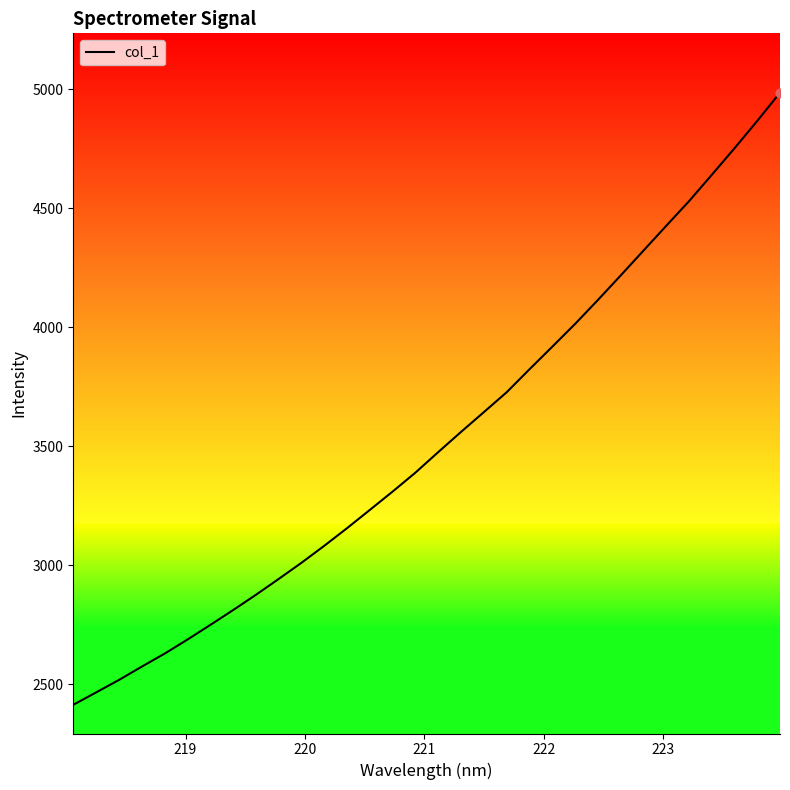

What is the maximum value shown in the chart?

4985.9